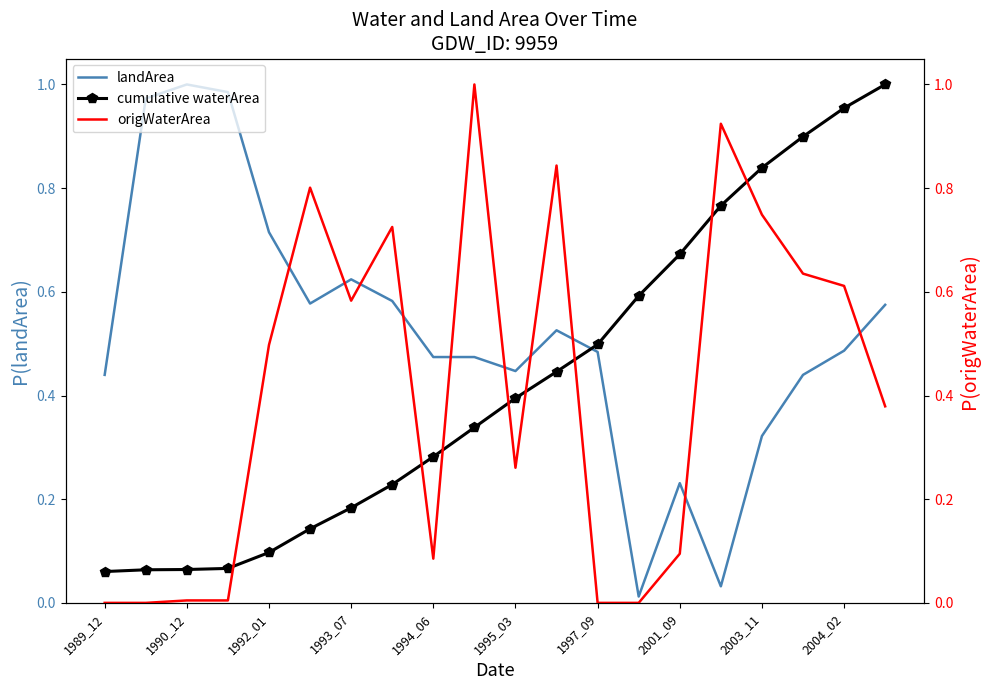

How many interior local valleys does the landArea series have?

4